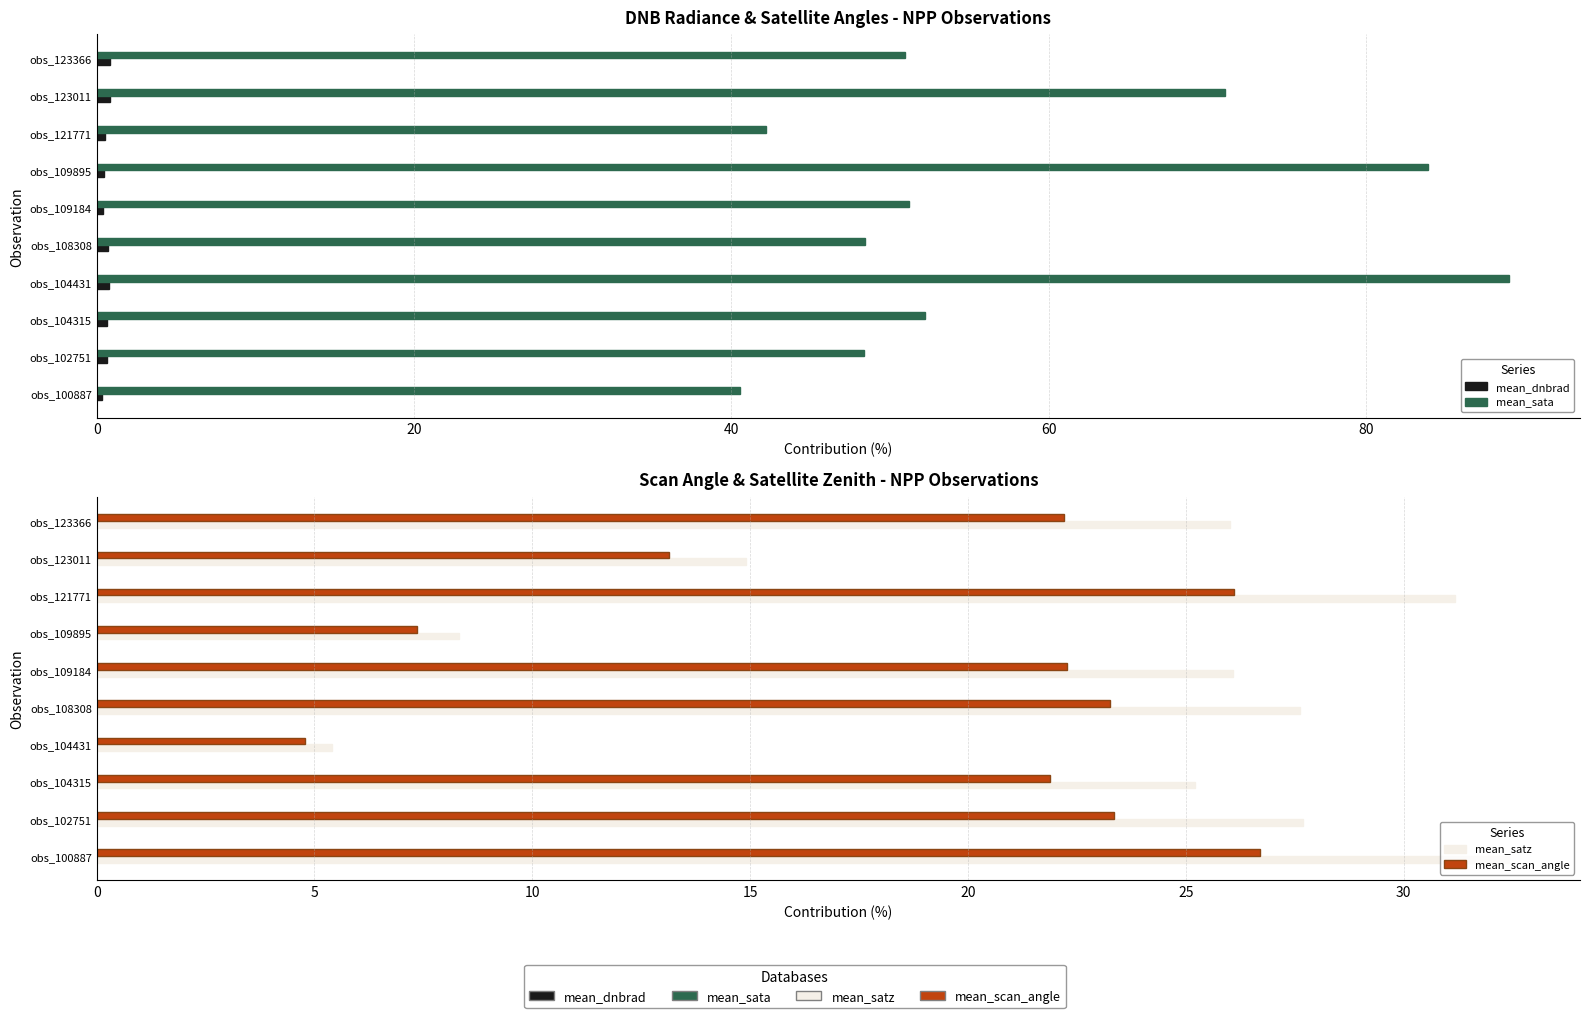

Is it true that mean_scan_angle equals 16.6 at obs_100887?

False